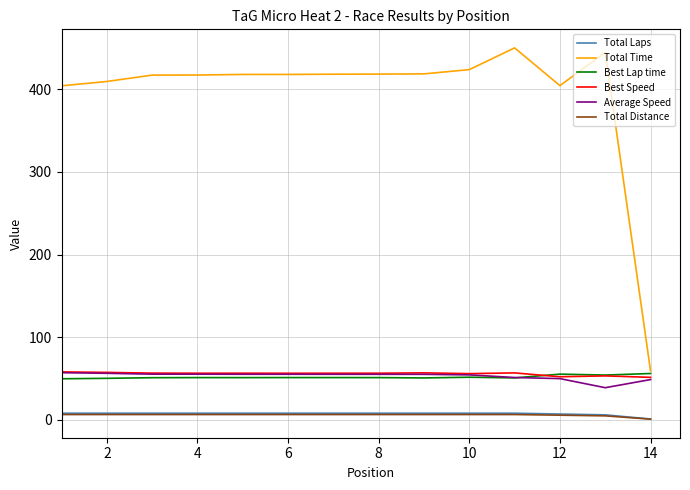

Which series has the largest range (max minus min)?

Total Time